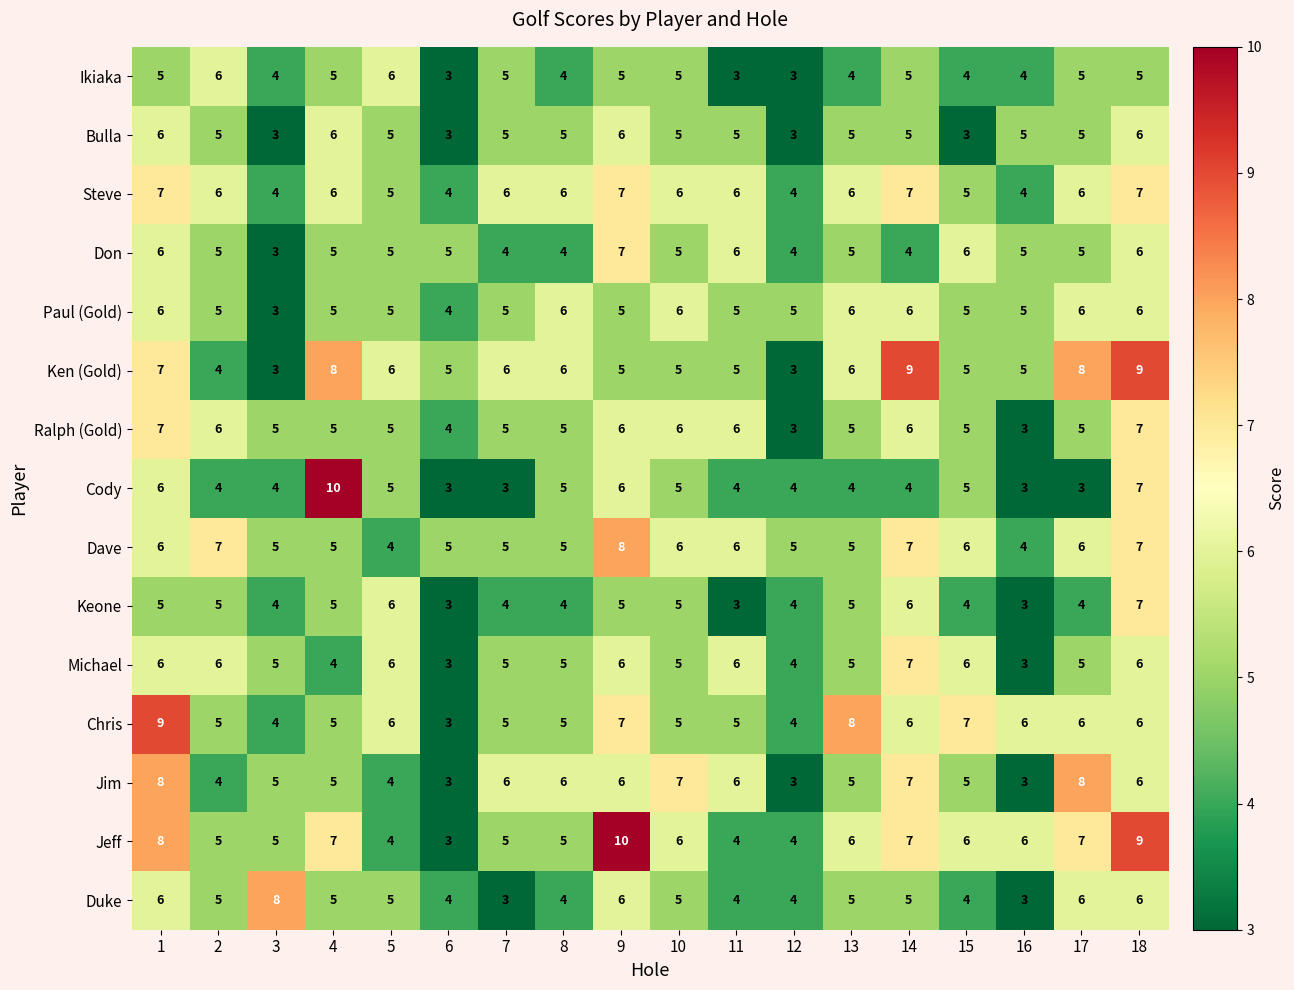

How many Don values are between 4 and 6?

16